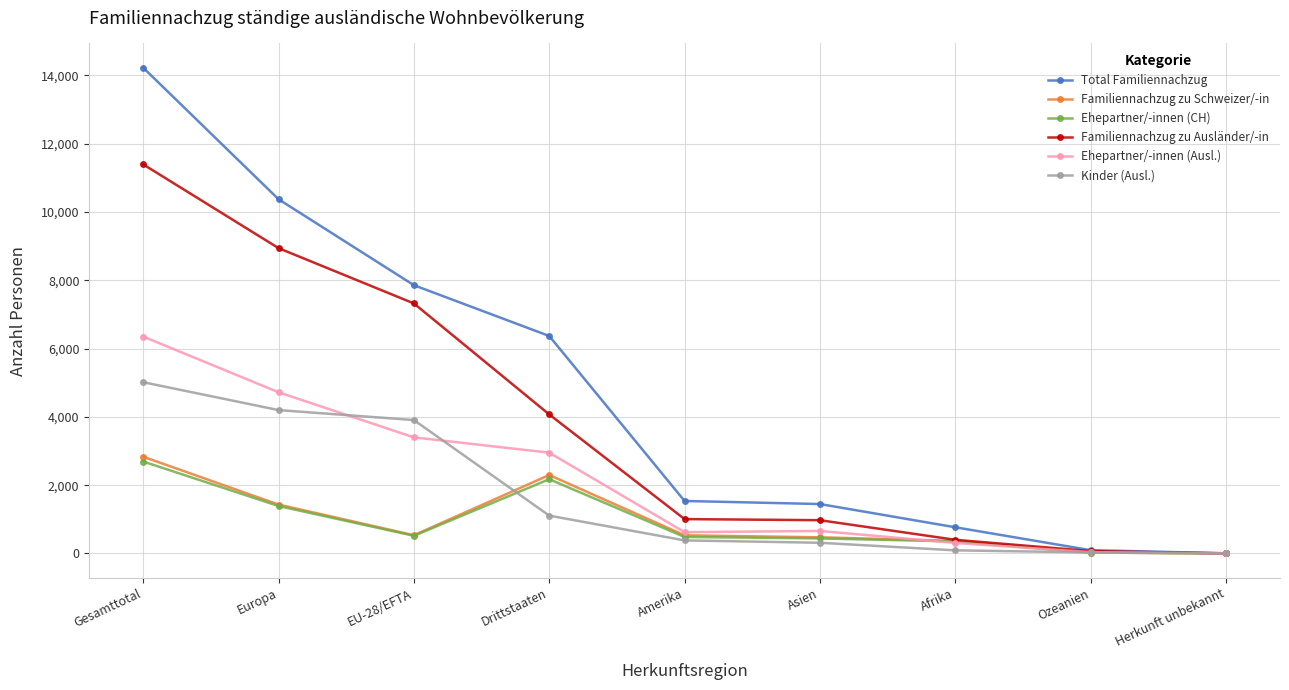

What is the total value across all series at Afrika?

2285